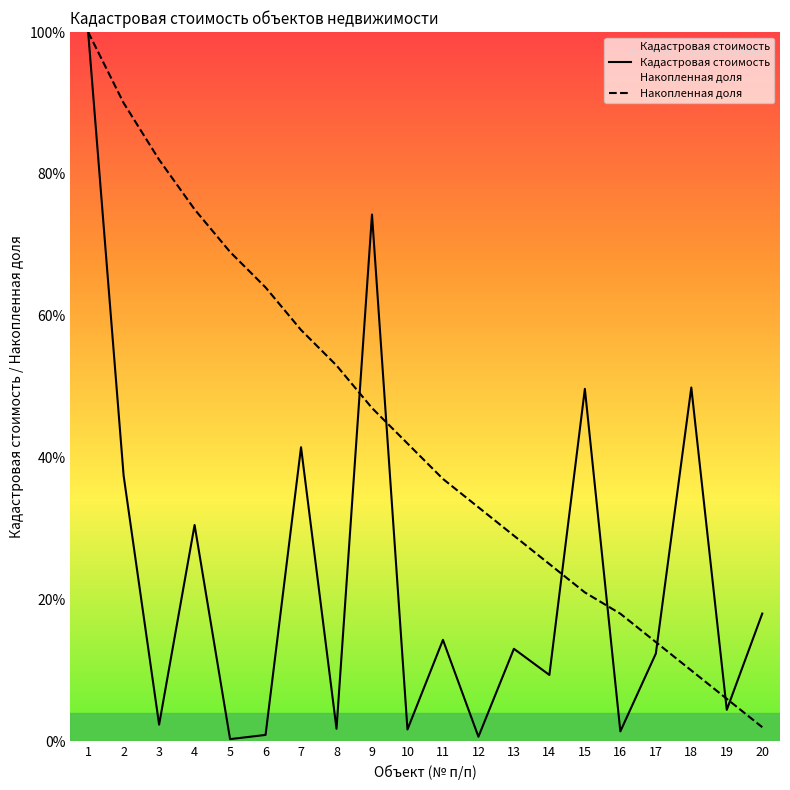

At which category does Кадастровая стоимость reach its first local valley?

3